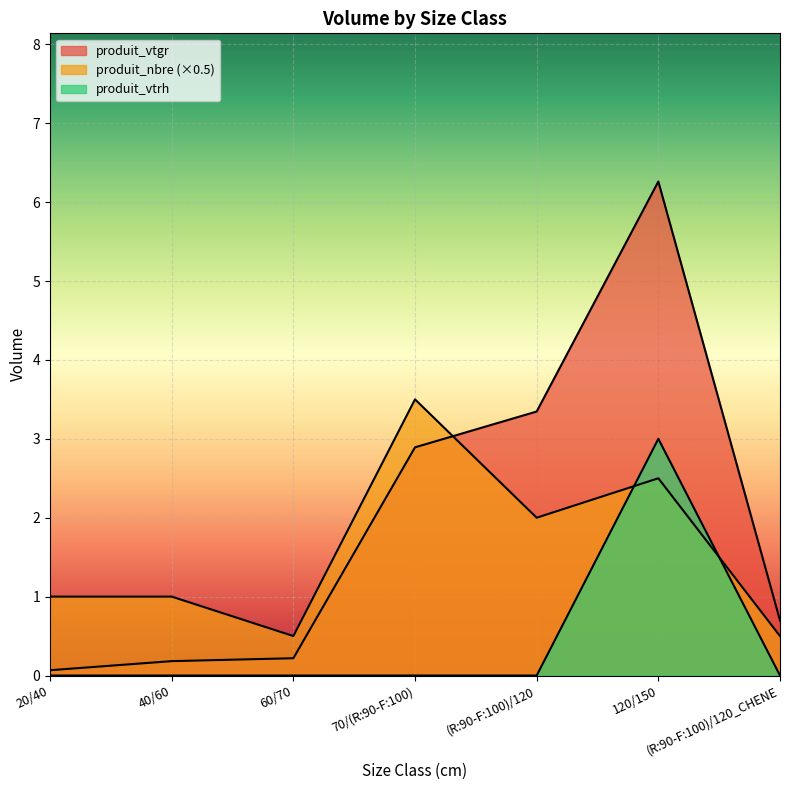

Rank the categories by produit_vtrh value from highest to lowest.

120/150, 20/40, 40/60, 60/70, 70/(R:90-F:100), (R:90-F:100)/120, (R:90-F:100)/120_CHENE